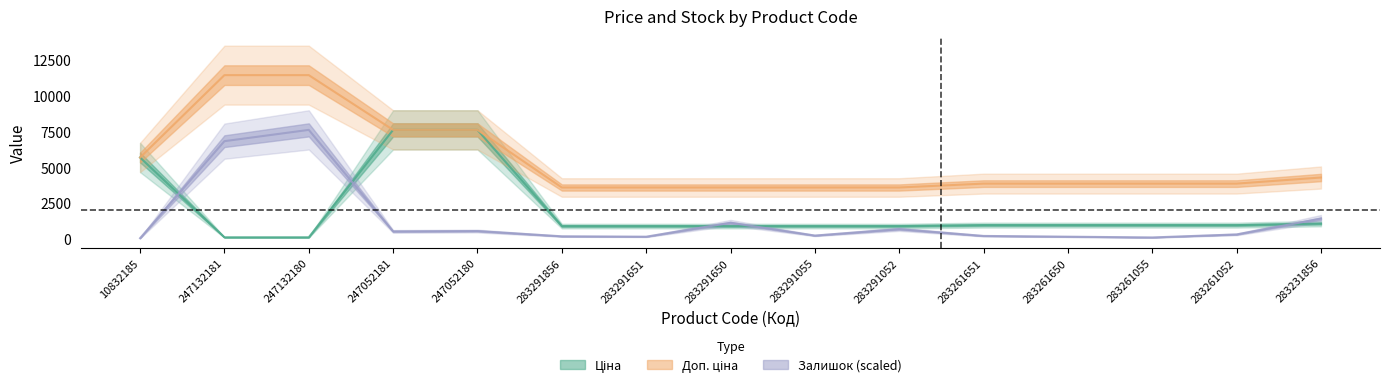

What position from the left is 283291052?

10